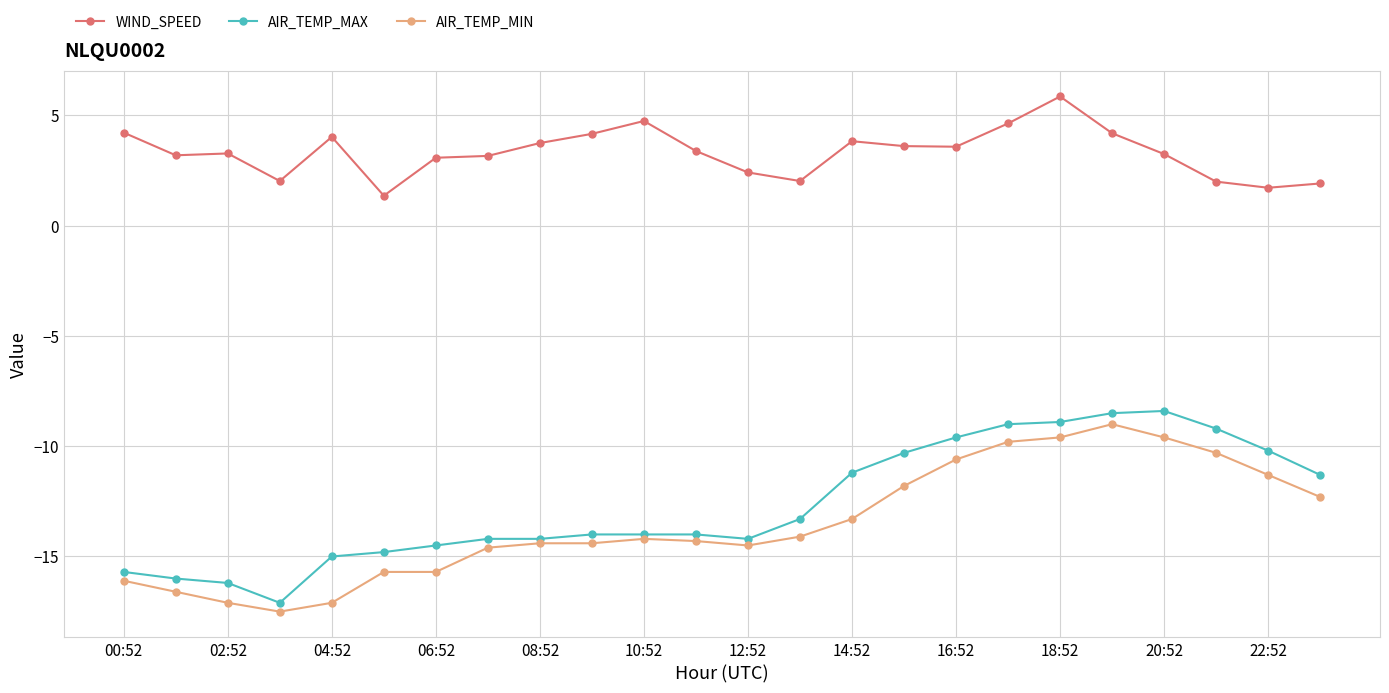

What is the value of the AIR_TEMP_MAX point at the 24th from the left?

-11.3